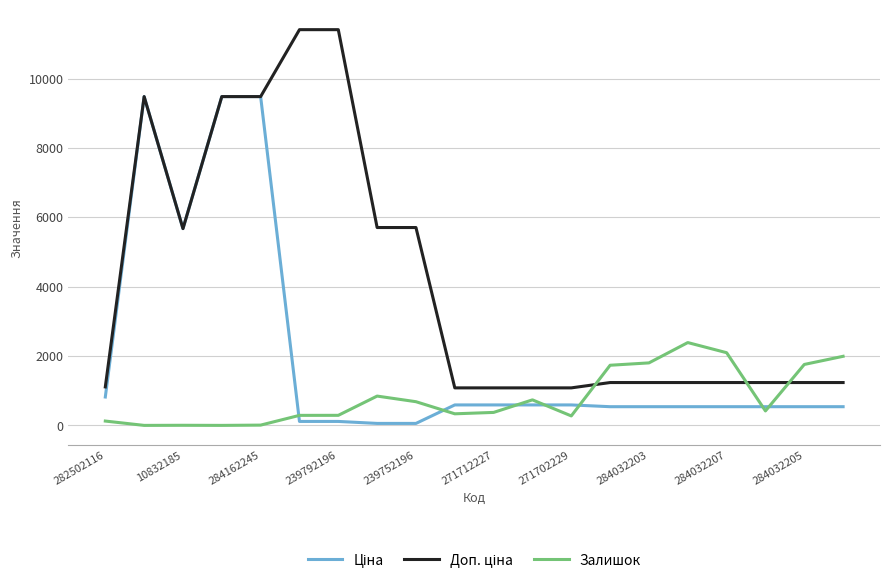

What is the greatest value displayed?

11410.0